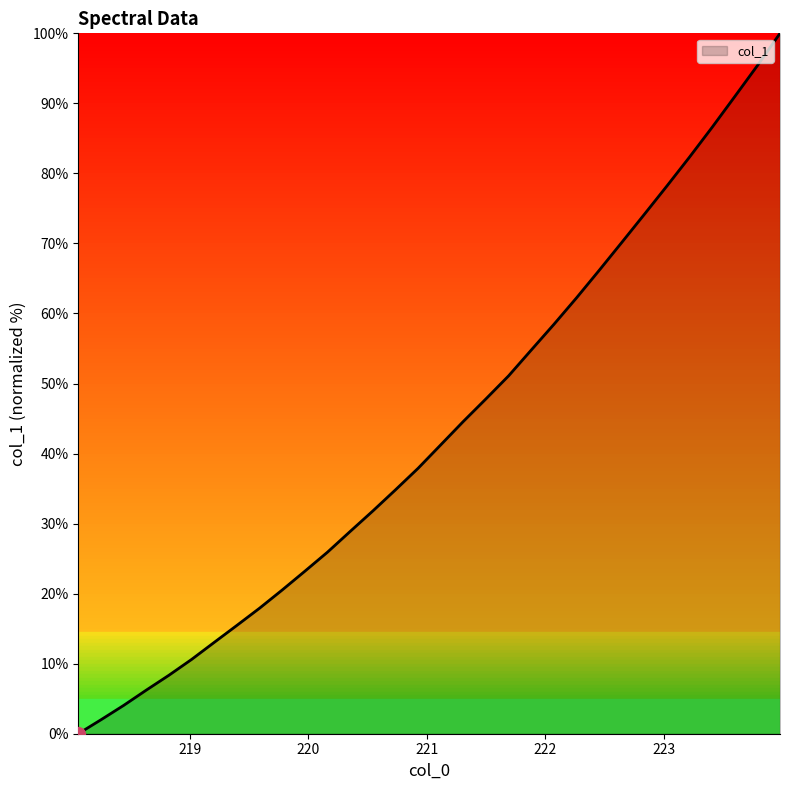

What is the difference between the maximum and minimum values?

100.0